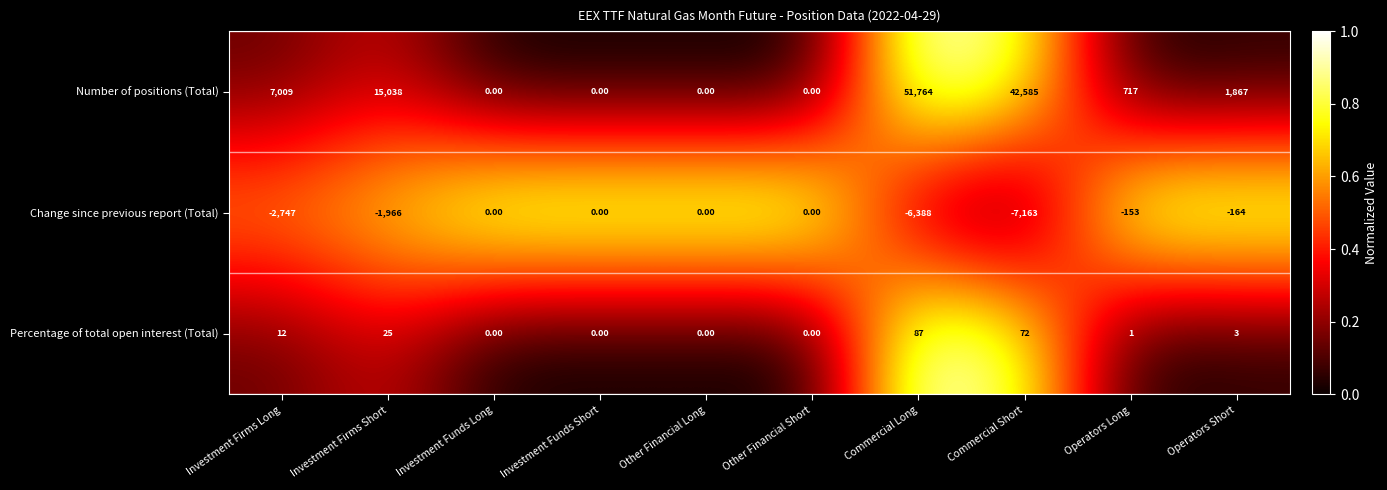

At which category is the sum across all series the highest?

Commercial Long